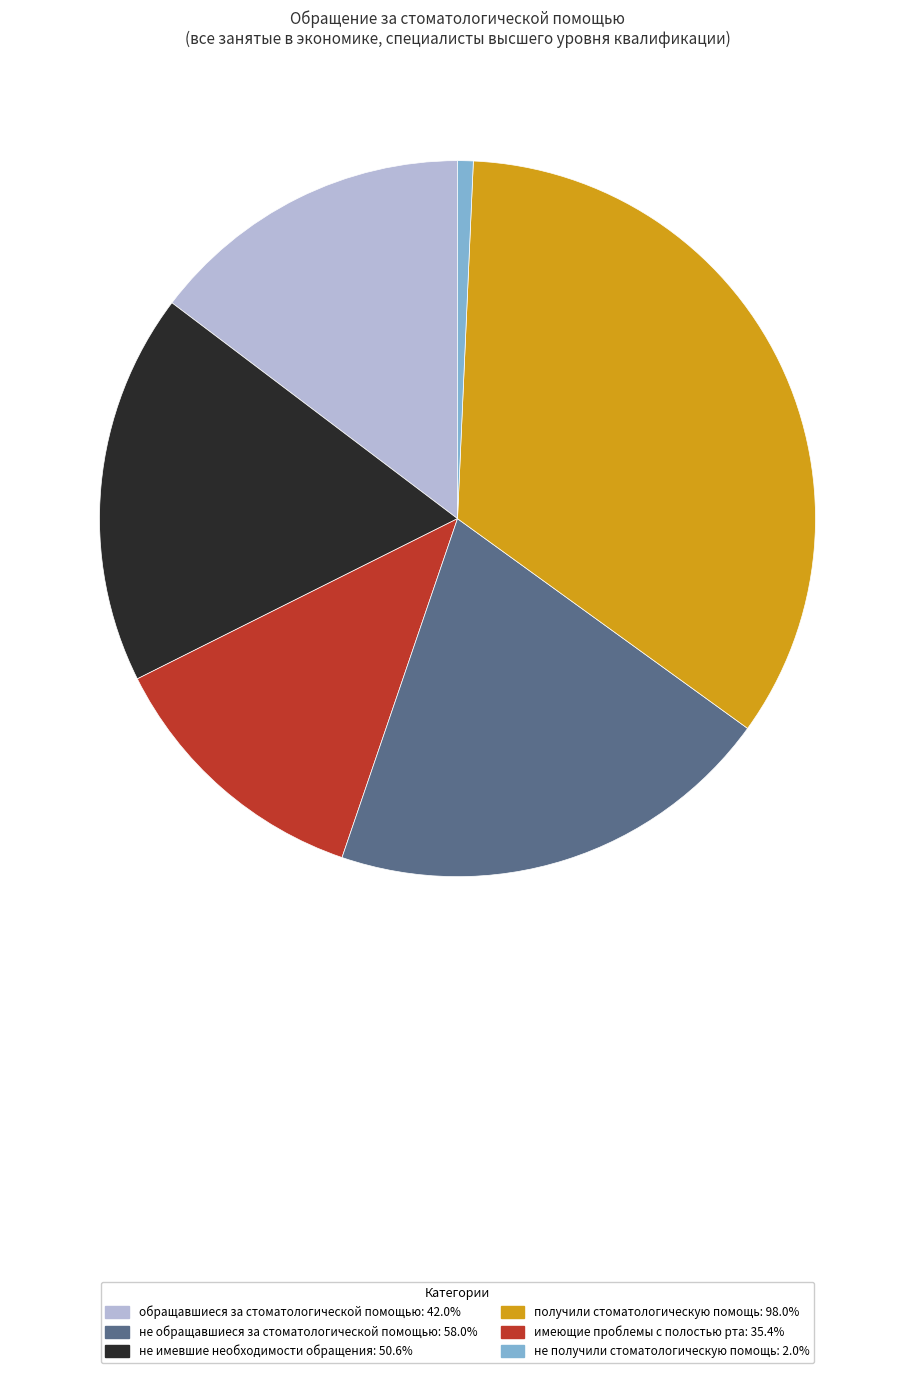

Does any single category account for the majority?

No